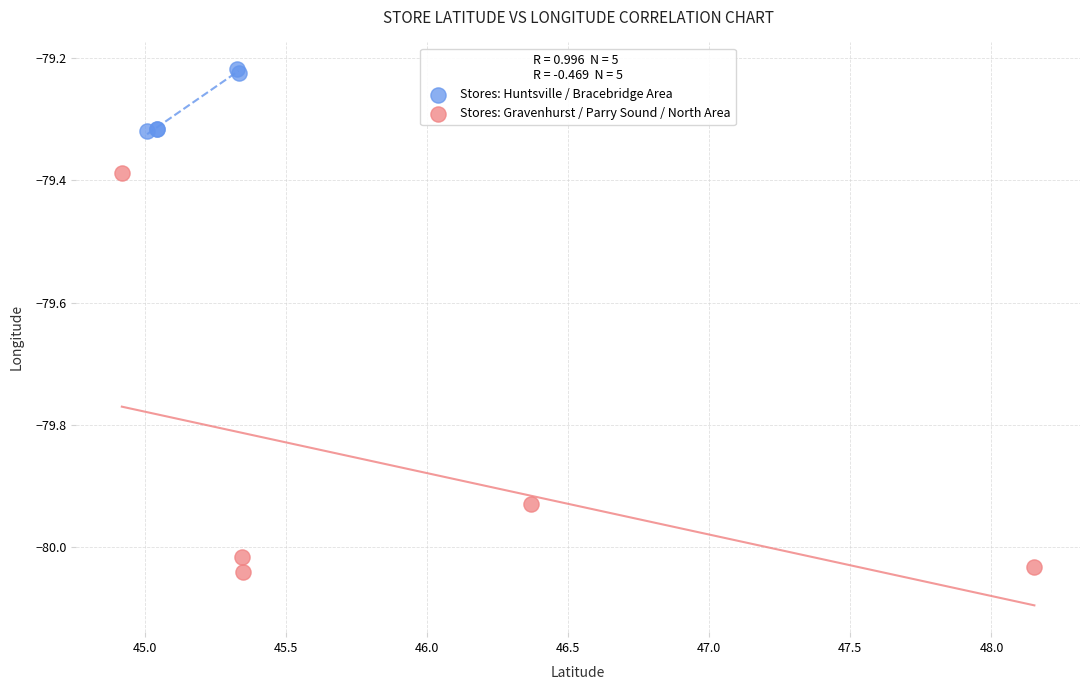

Which series has the widest spread of Y values?

Stores: Gravenhurst / Parry Sound / North Area